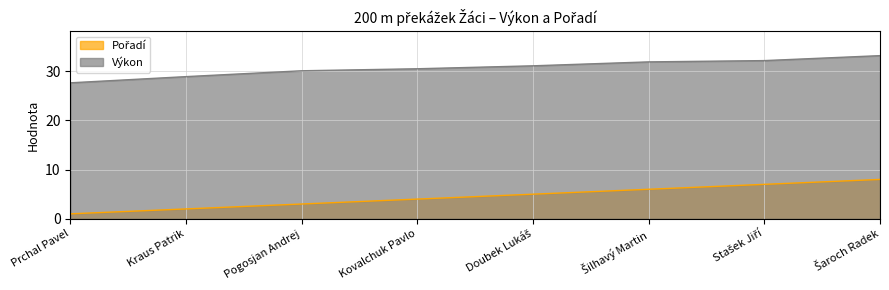

Reading left to right, transcribe all the data shown in this chart.

Pořadí: 1.0	2.0	3.0	4.0	5.0	6.0	7.0	8.0
Výkon: 27.7	28.9	30.1	30.5	31.1	31.9	32.2	33.2